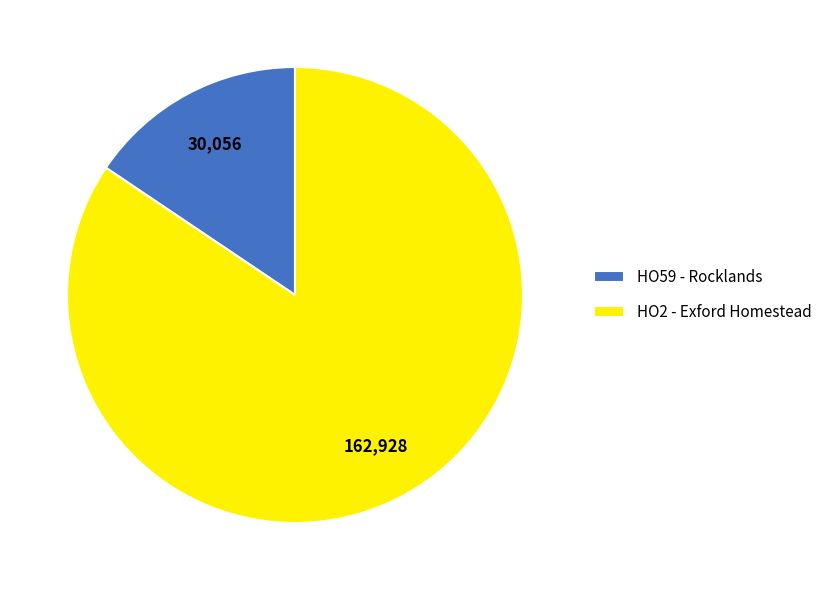

Rank the categories by value from lowest to highest.

HO59 - Rocklands, HO2 - Exford Homestead